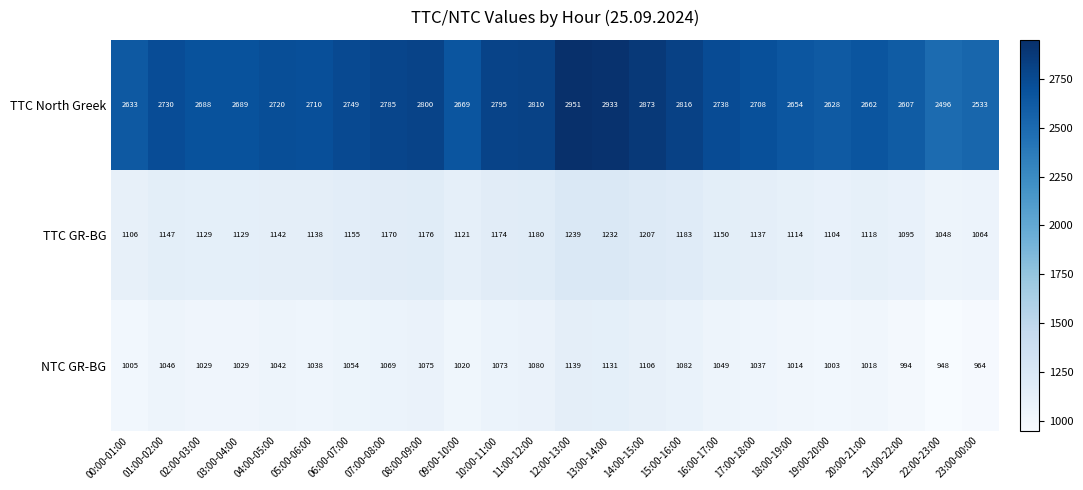

At which category does the chart reach its minimum across all series?

22:00-23:00